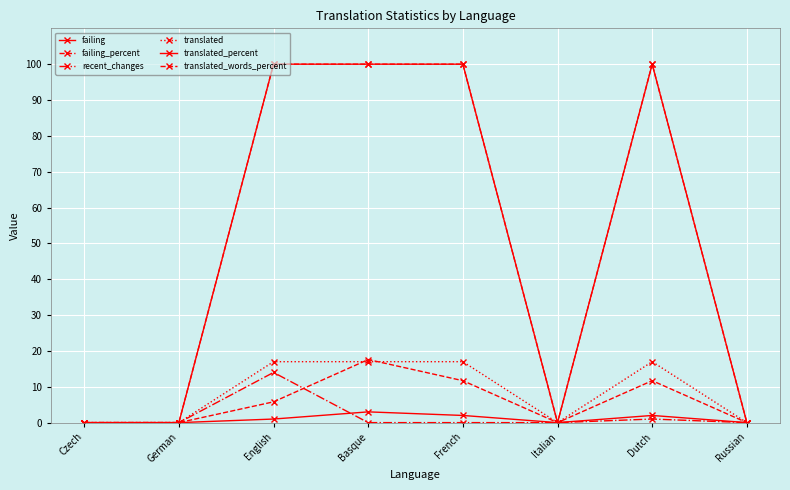

Is this an area chart (filled region under the line)?

No